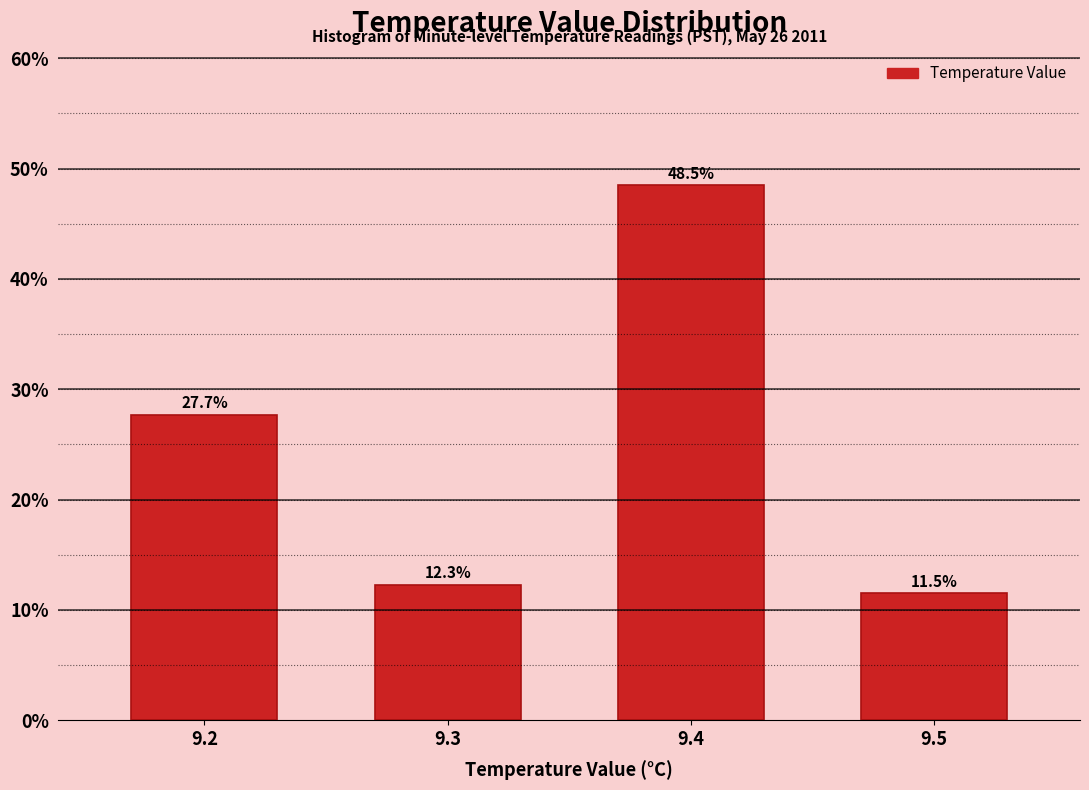

Reading left to right, transcribe all the data shown in this chart.

9.2=27.7	9.3=12.3	9.4=48.5	9.5=11.5